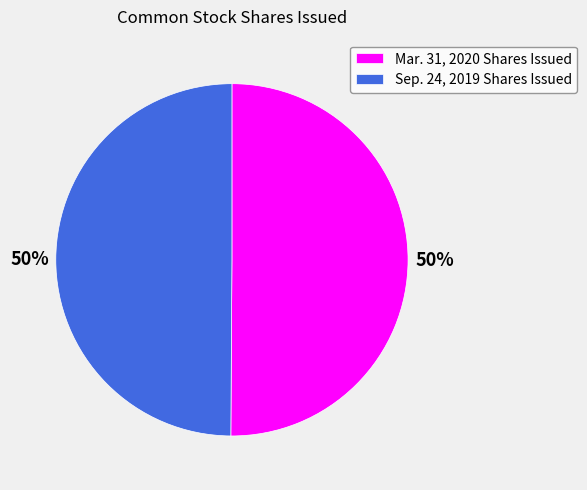

To the nearest percent, what is the average slice percentage?

50%